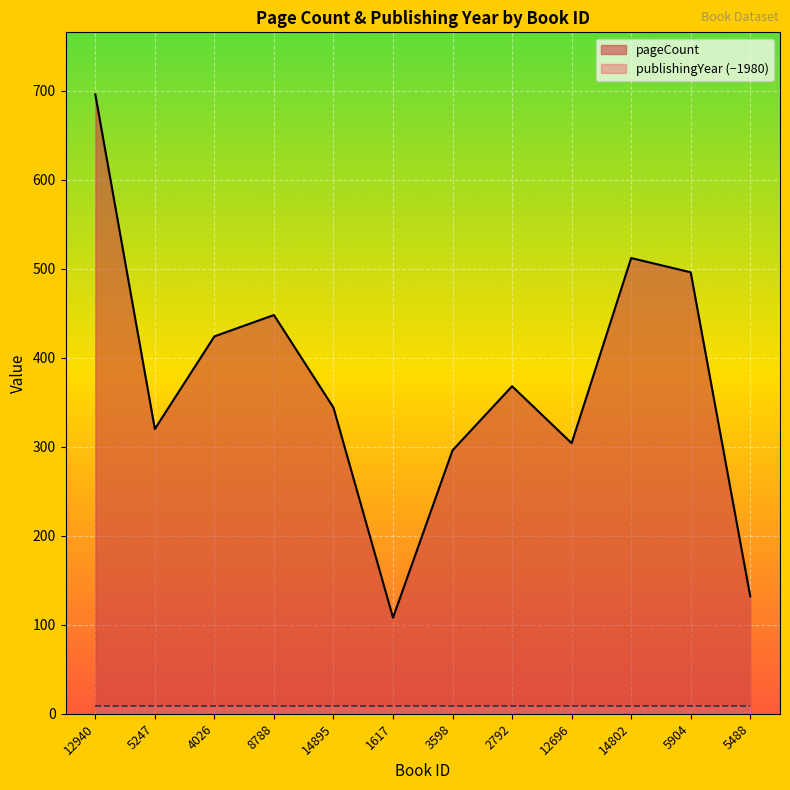

True or false: the data shows 512 at 14802.

True